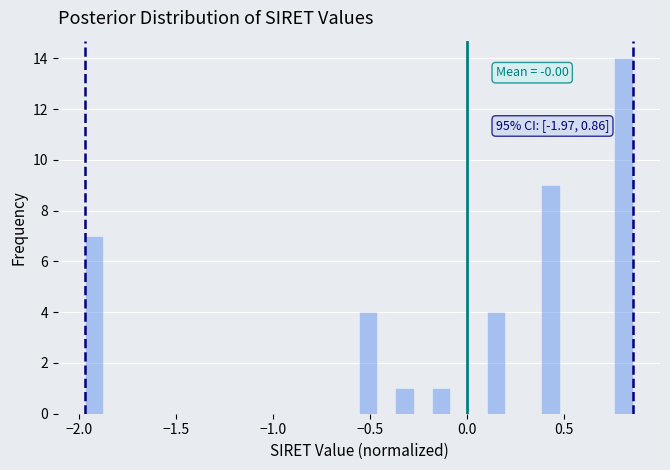

Around what value on the x-axis is the tallest bar? Give the approximate position of its centre, as read against the axis.

0.80